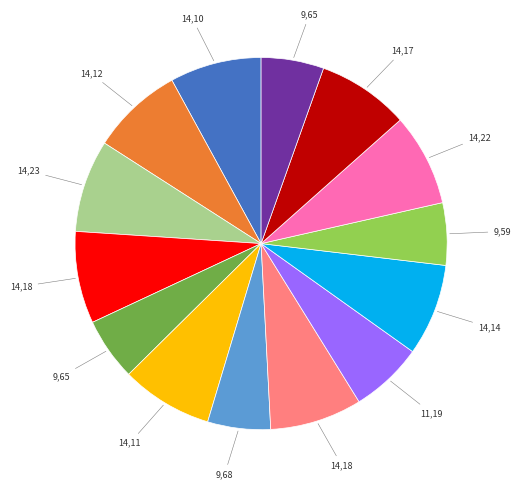

Does any single category account for the majority?

No